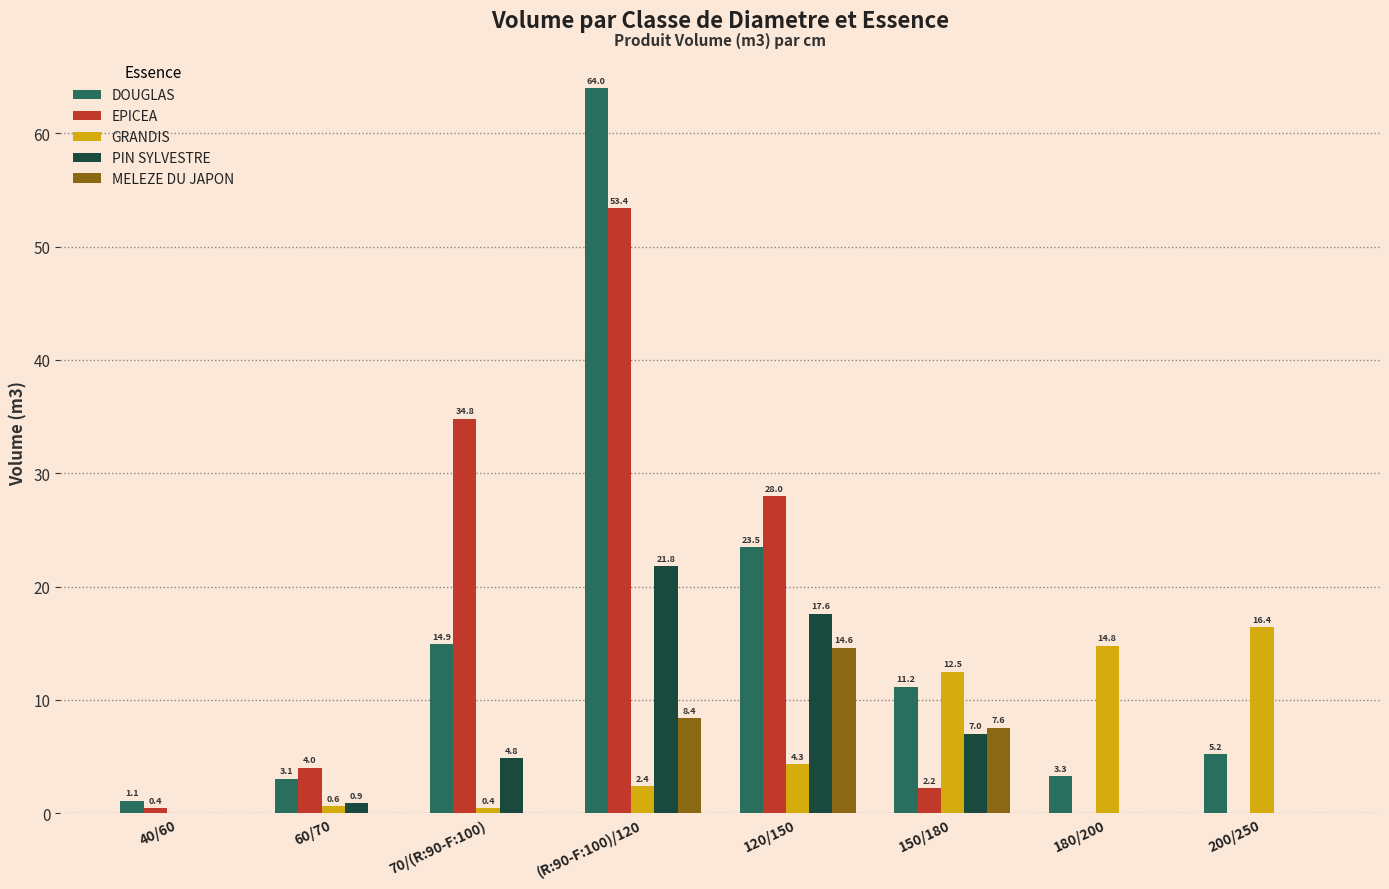

How many groups of bars are there?

8